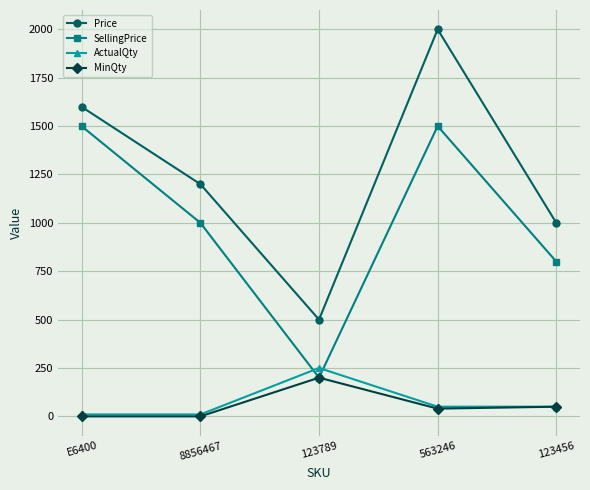

How many Price values are between 1000 and 1599?

3